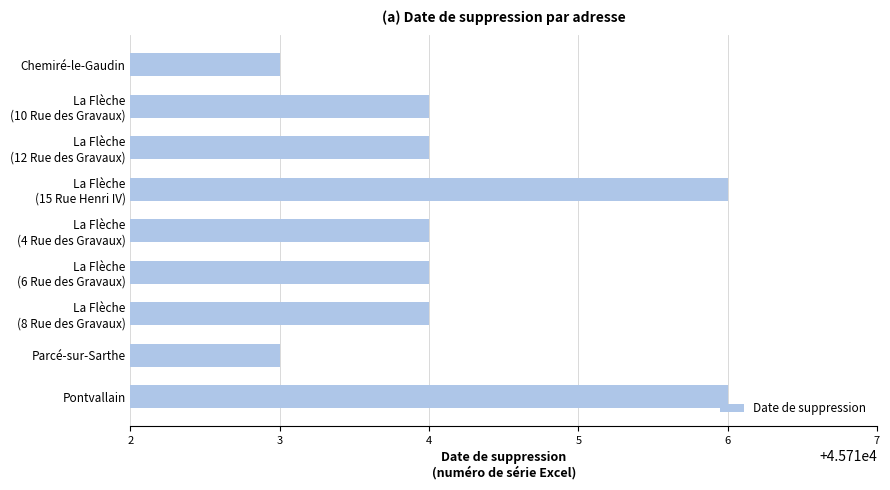

What is the difference between the maximum and minimum values?

3